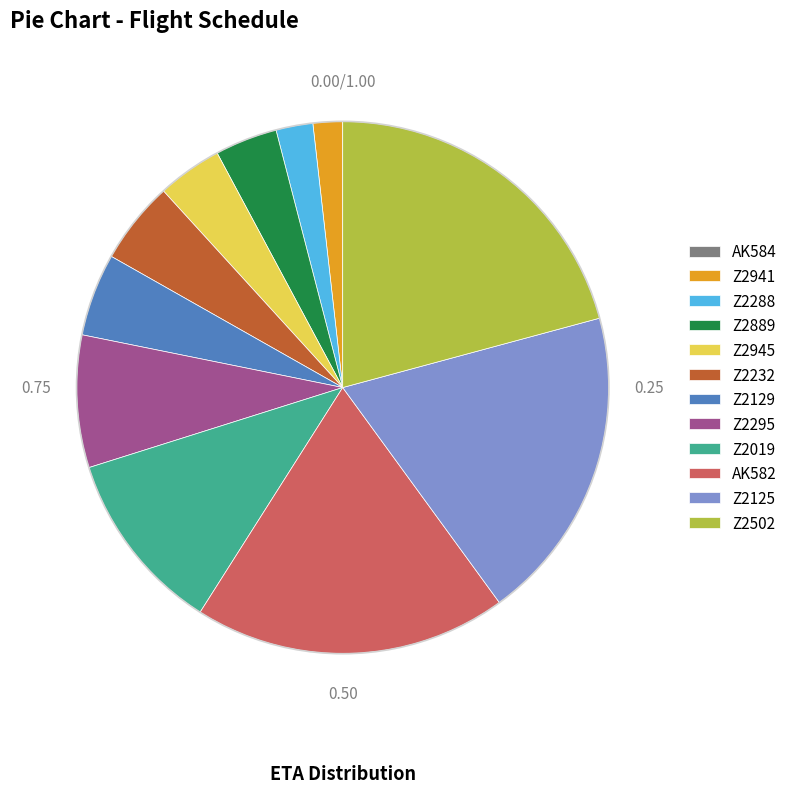

Combined, do Z2502 and AK582 account for over 50%?

No